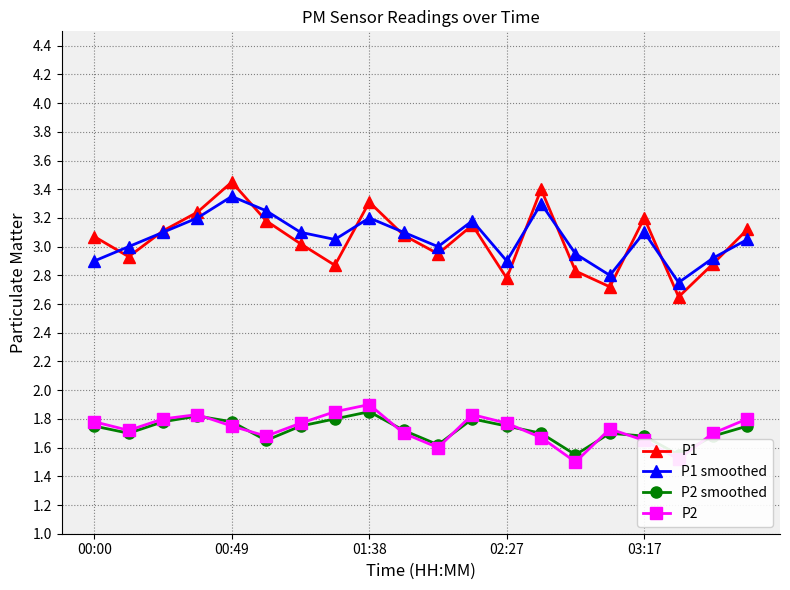

What is the highest value of the P2 series?

1.9